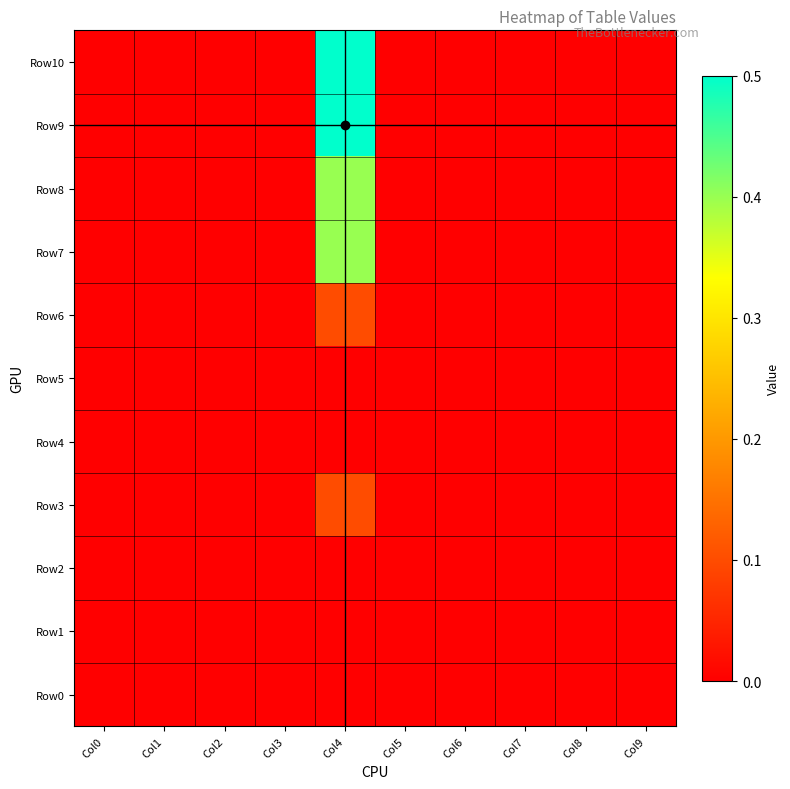

At which category is the sum across all series the highest?

Col4